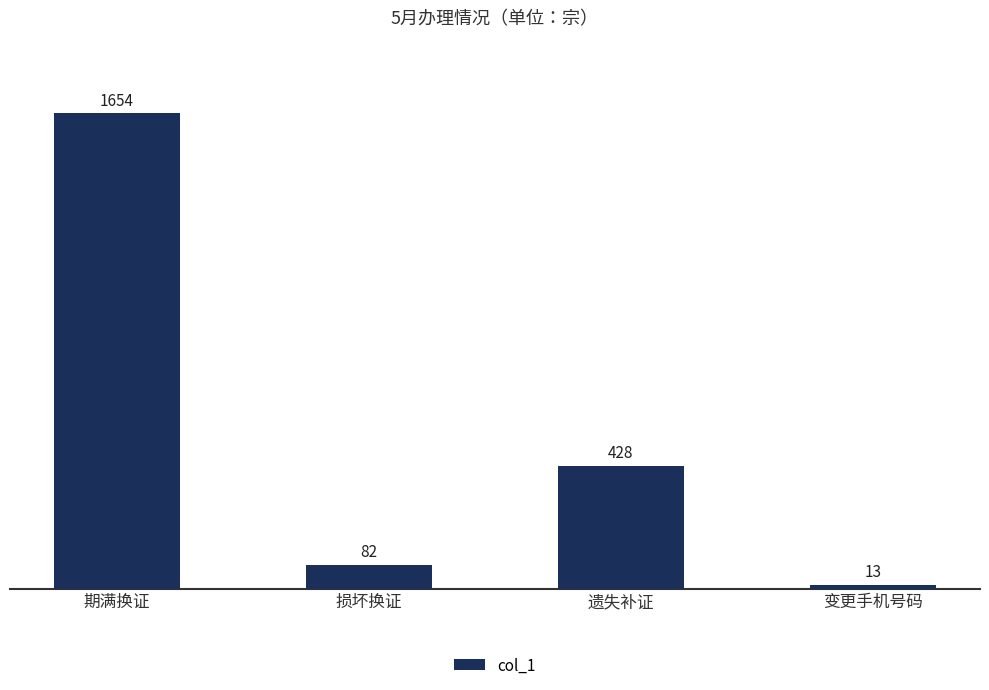

What is the average value?

544